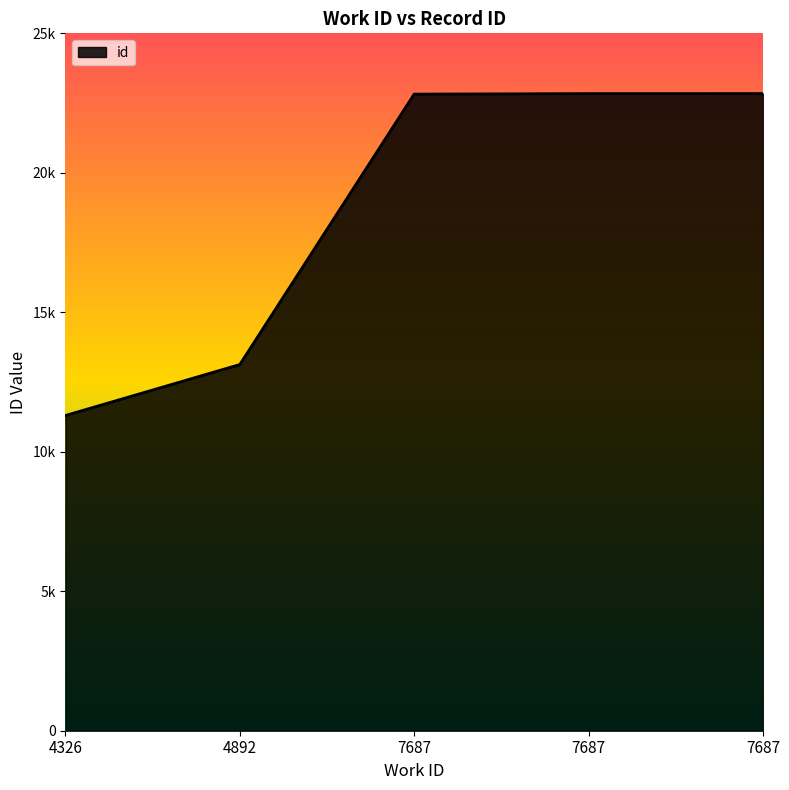

Does the chart display data point markers on the line(s)?

No